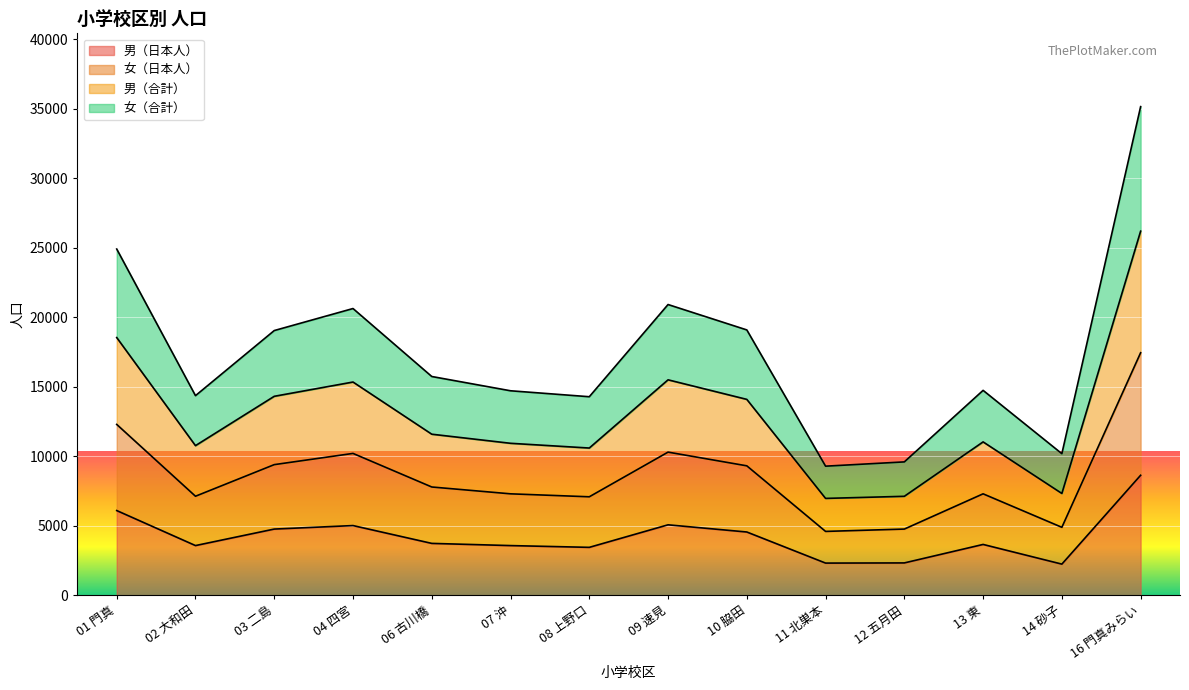

At which category is the sum across all series the highest?

16 門真みらい